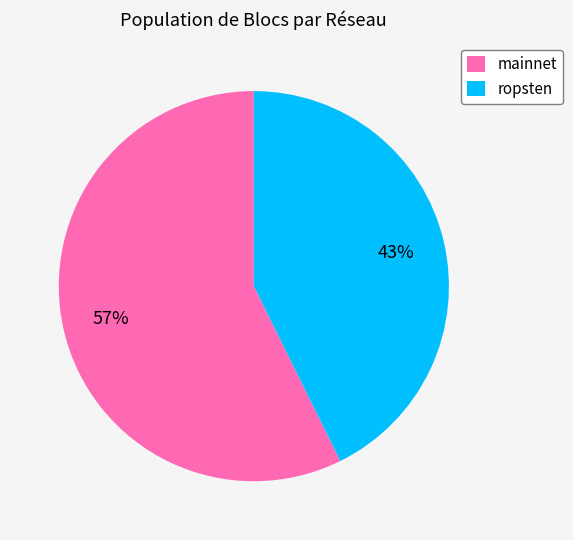

How many segments does this pie chart have?

2